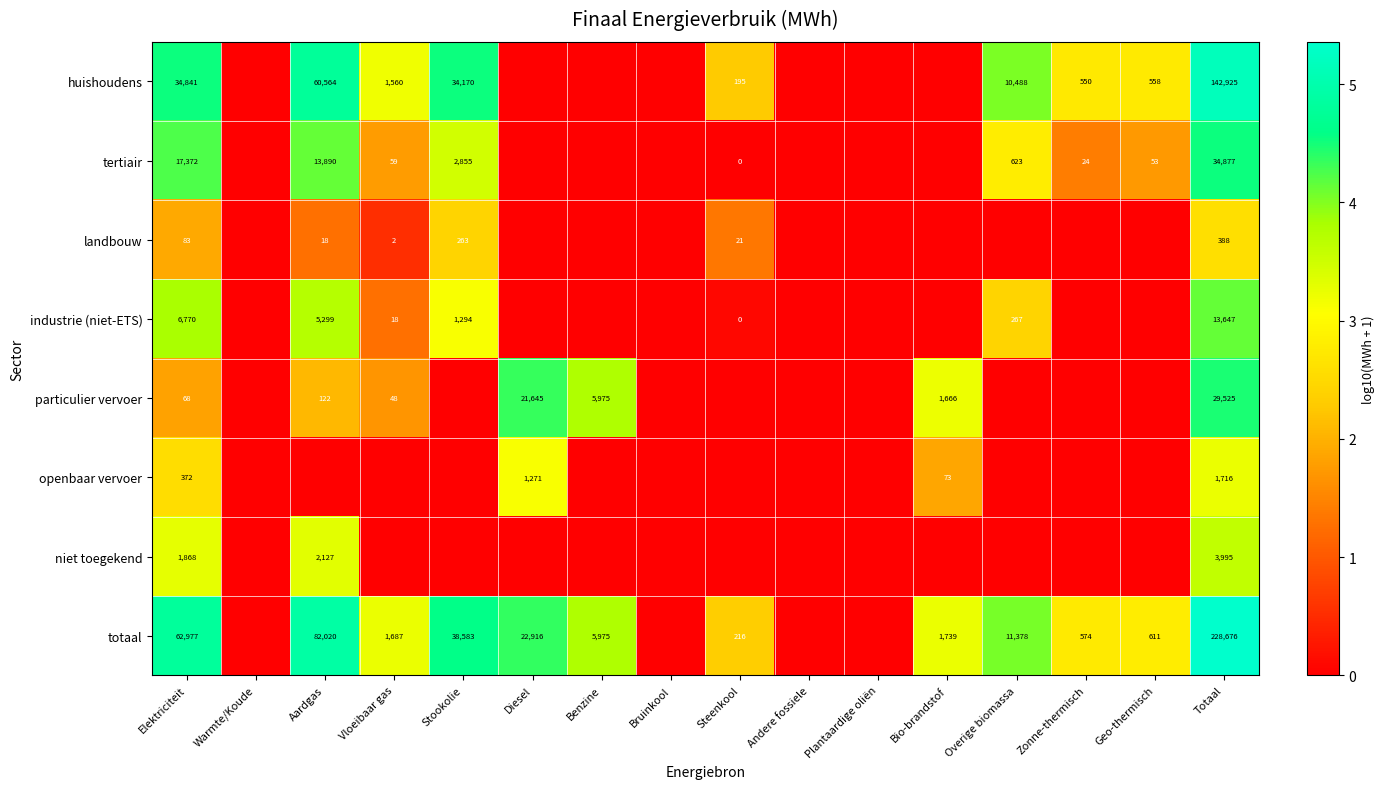

True or false: tertiair has a value of 4022 at Stookolie.

False